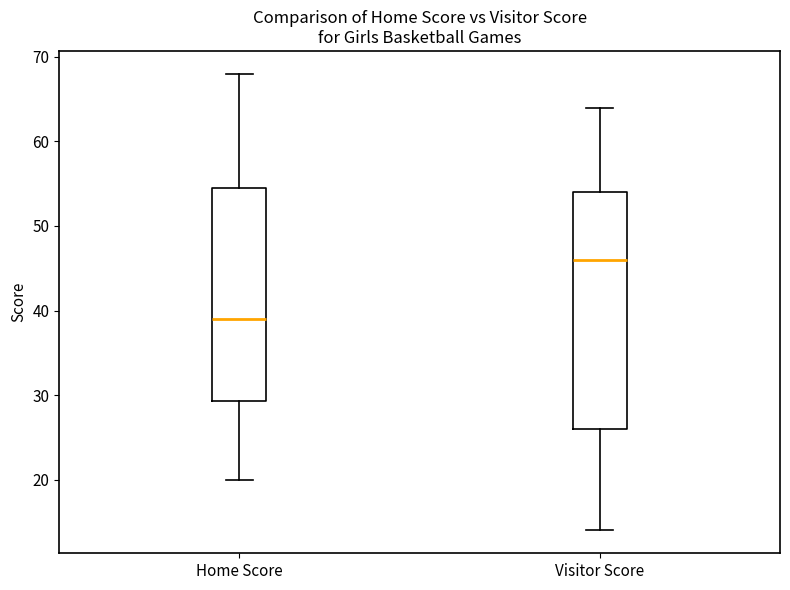

Where is the upper edge of the box for Visitor Score on the y-axis? The values are not printed on the chart, so give them approximately, as read against the axis.

54